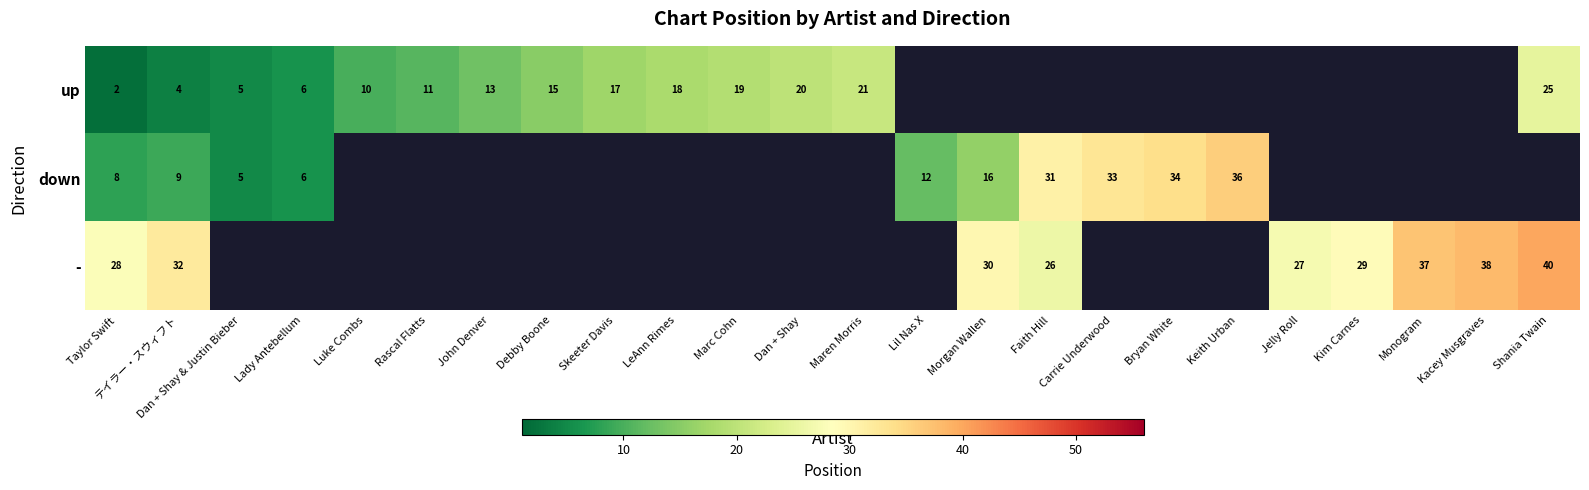

What is the spread (max minus min) of values at テイラー・スウィフト?

28